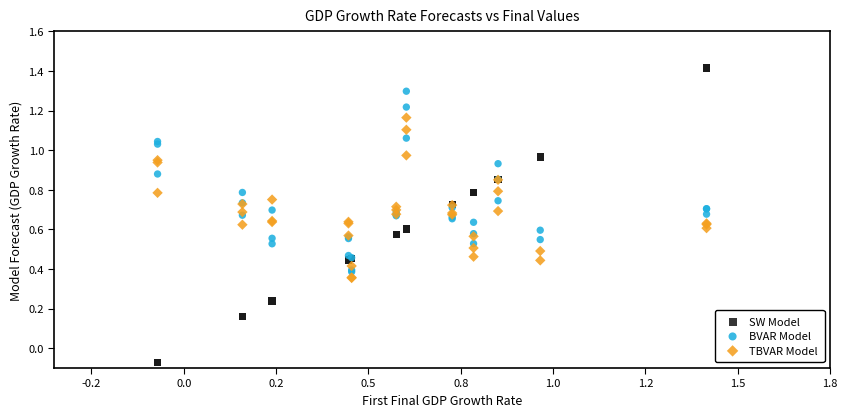

What is the X range (max minus min) for the scatter plot?

1.5